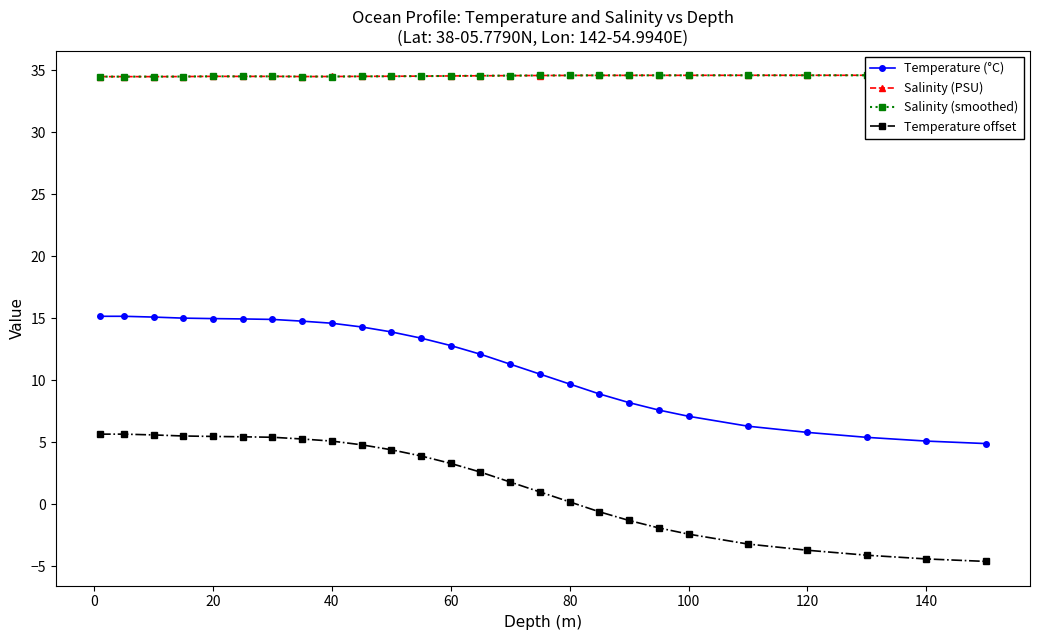

What is the value of the Temperature offset point at the 25th from the left?

-4.4